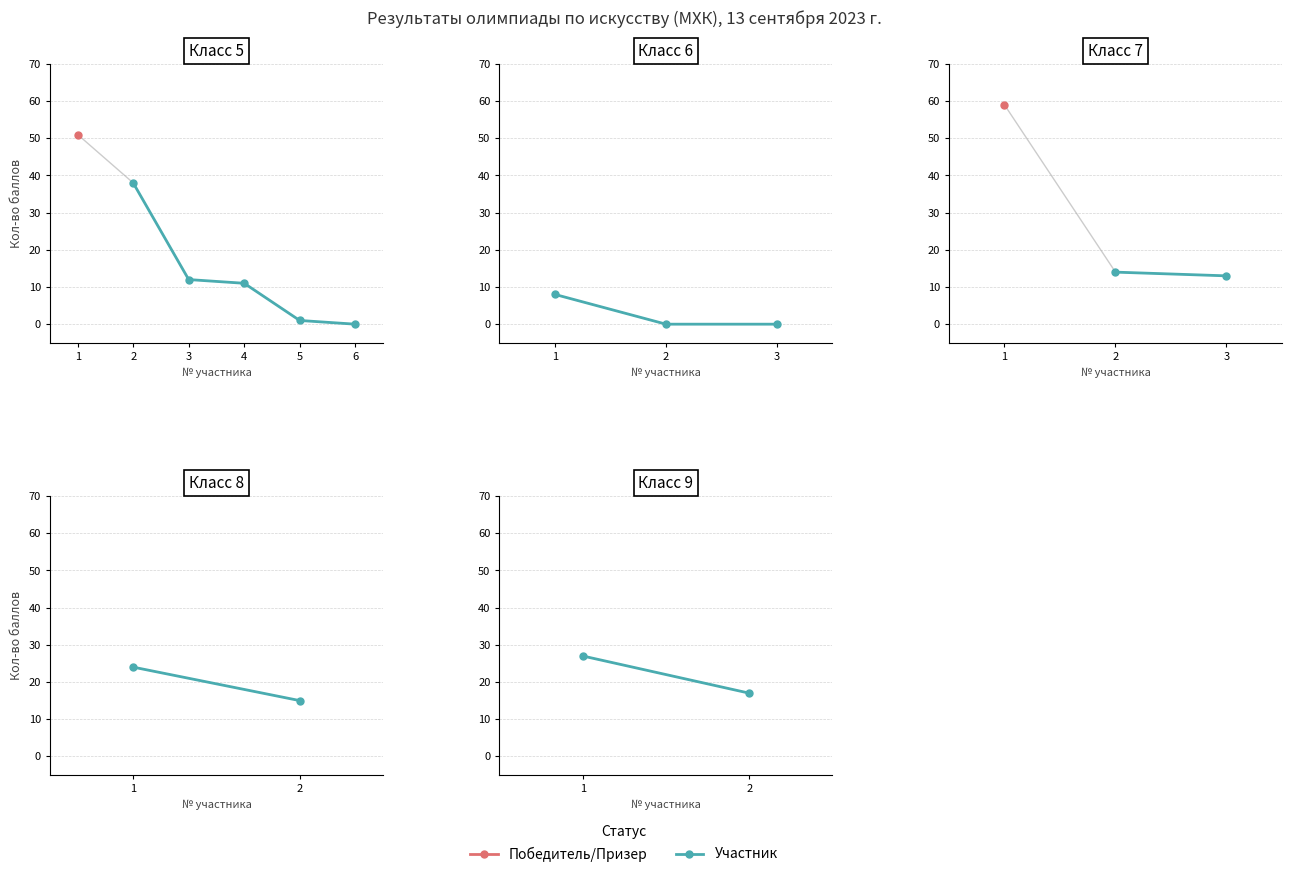

Read the value at 1, to the nearest 5.

25